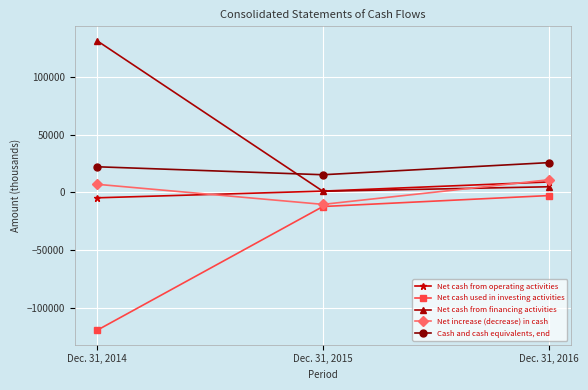

Which series changed the most between Dec. 31, 2015 and Dec. 31, 2016?

Net increase (decrease) in cash